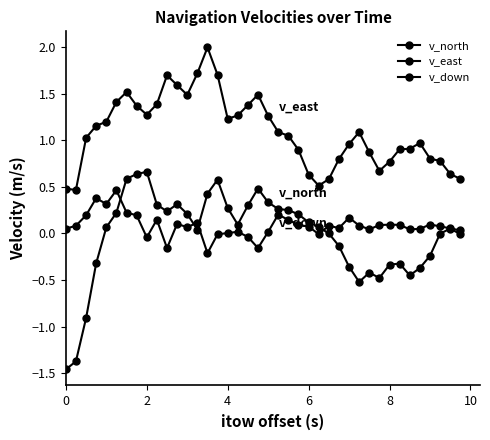

What is the smallest value displayed?

-1.5